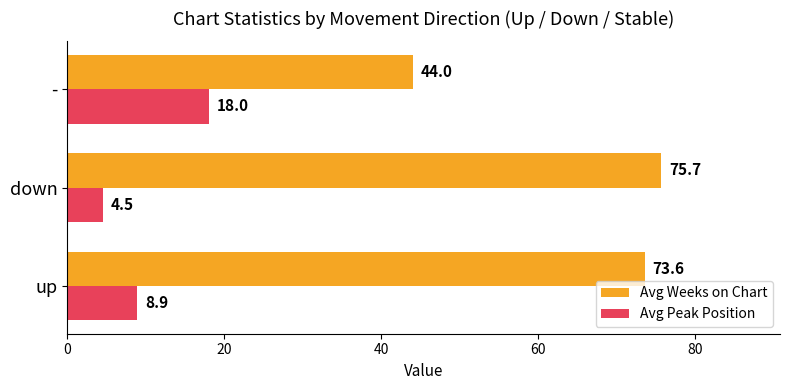

Count the number of data series in this chart.

2